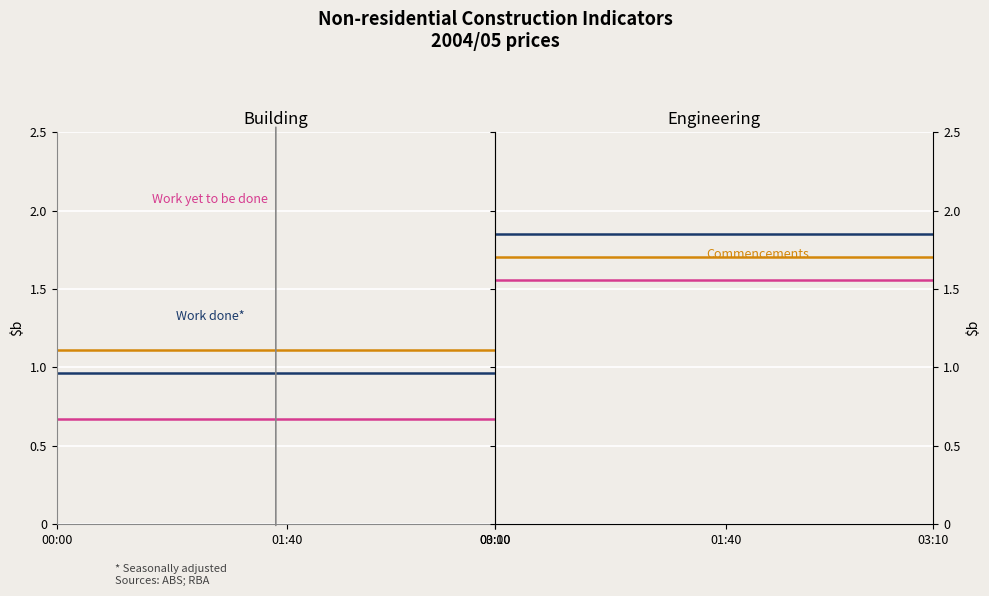

What is the value of the Work yet to be done point at the 15th from the left?

1.6